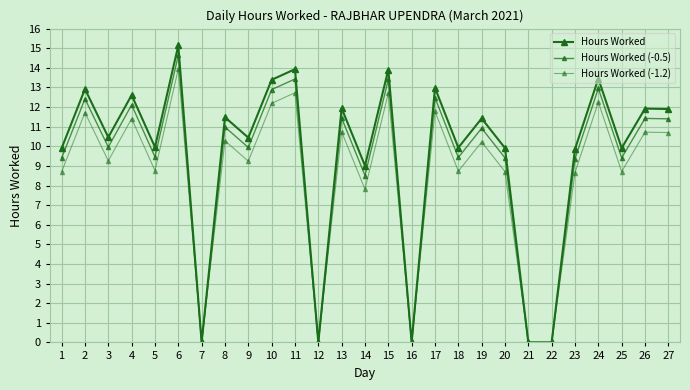

How many data points does each series have?

27